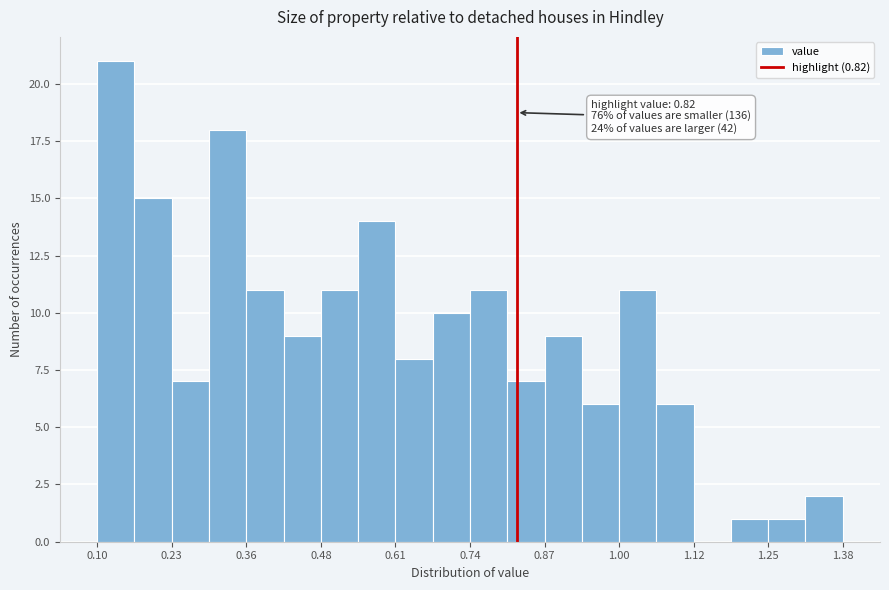

Read against the x-axis, roughly where is the centre of the tallest bar?

0.14